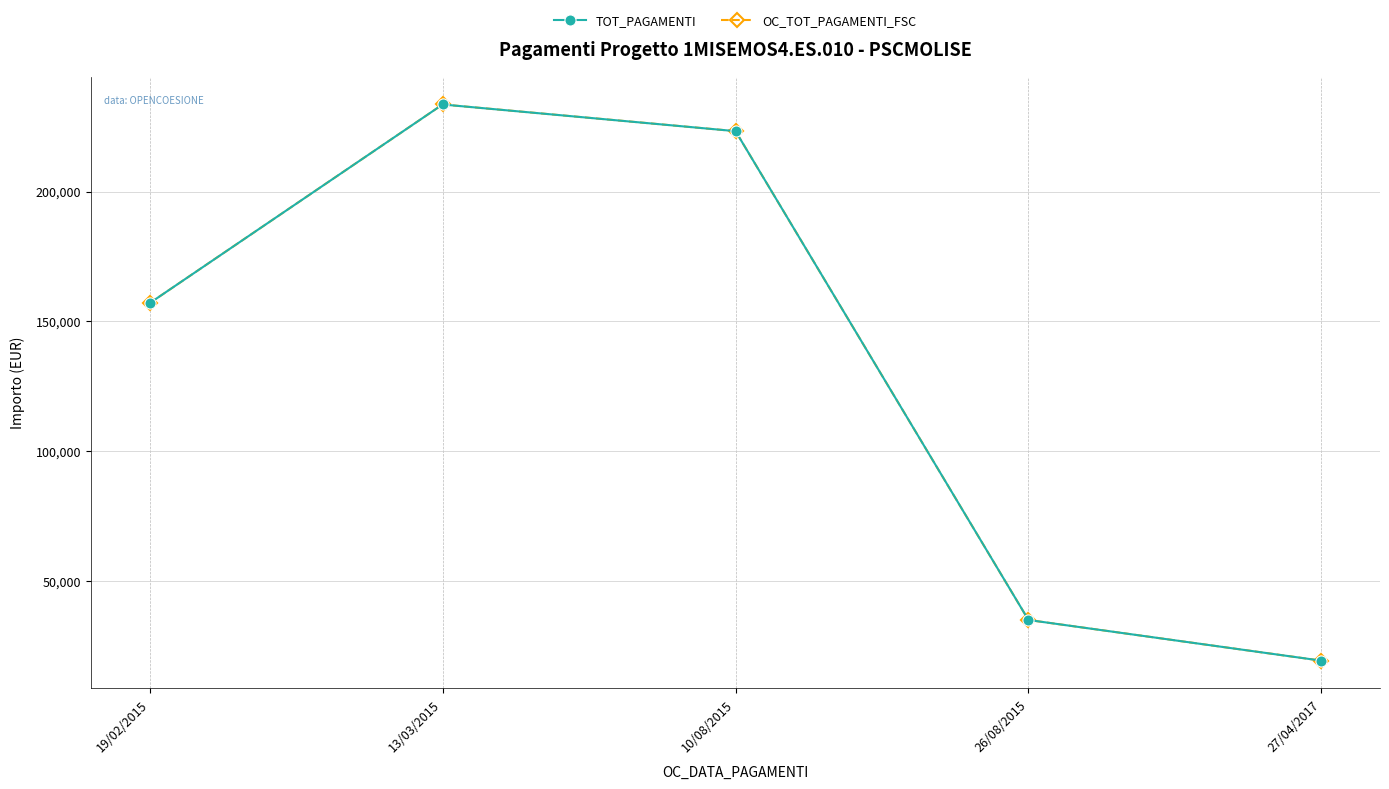

Read the OC_TOT_PAGAMENTI_FSC value at 27/04/2017.

19213.6